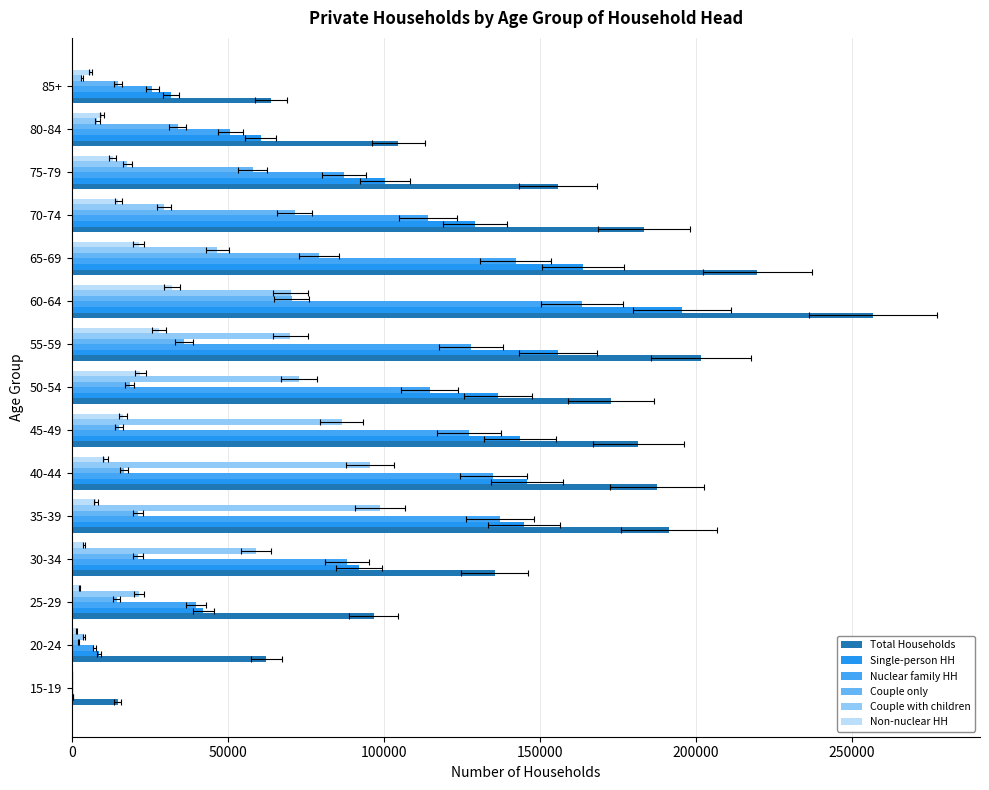

What are all the series names shown in the legend?

Total Households, Single-person HH, Nuclear family HH, Couple only, Couple with children, Non-nuclear HH